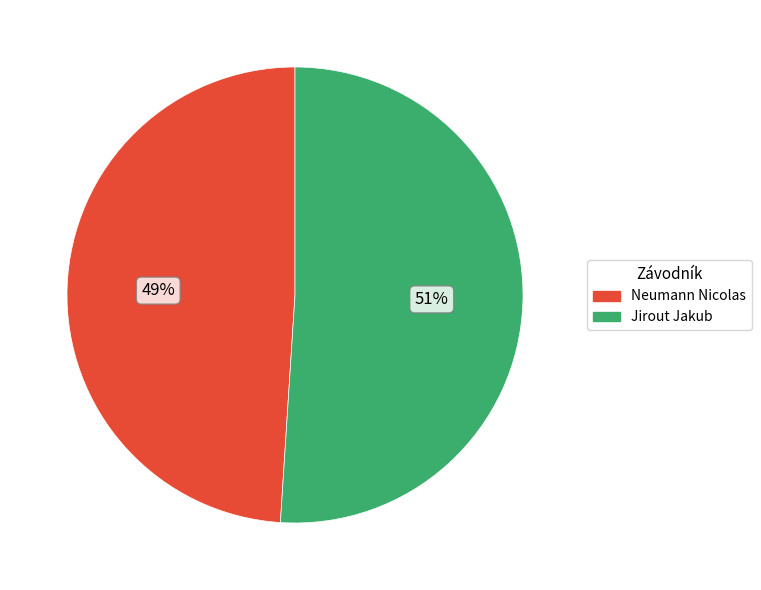

Rank the categories by value from lowest to highest.

Neumann Nicolas, Jirout Jakub